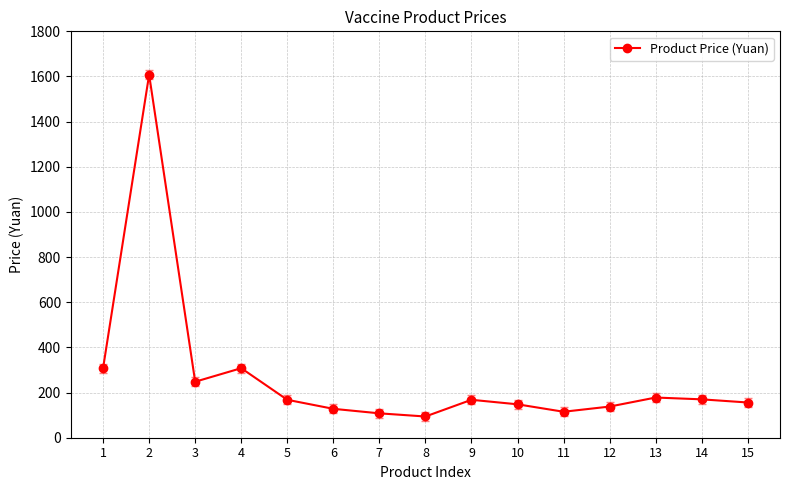

The value at 13 is 307. True or false?

False